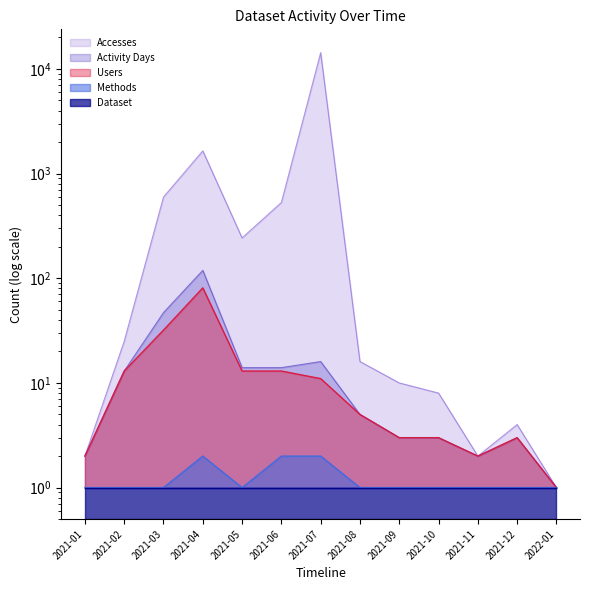

True or false: Activity Days has a value of 119 at 2021-04.

True